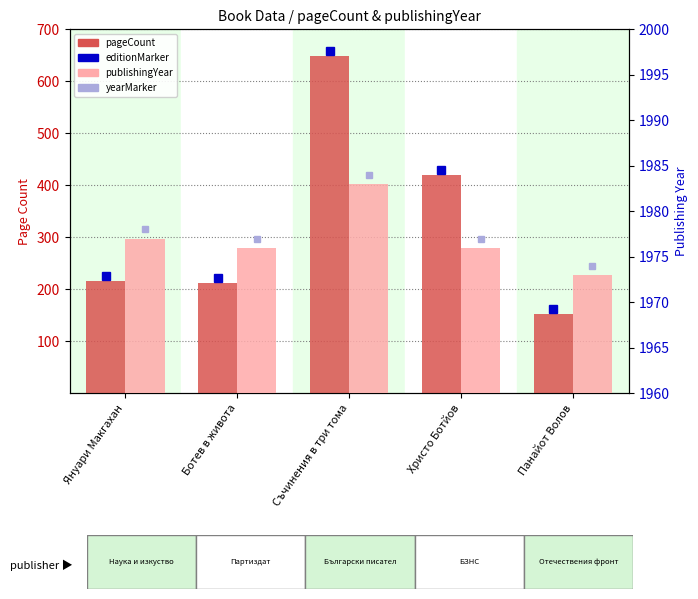

At which label is publishingYear closest to 1978?

Януари Макгахан